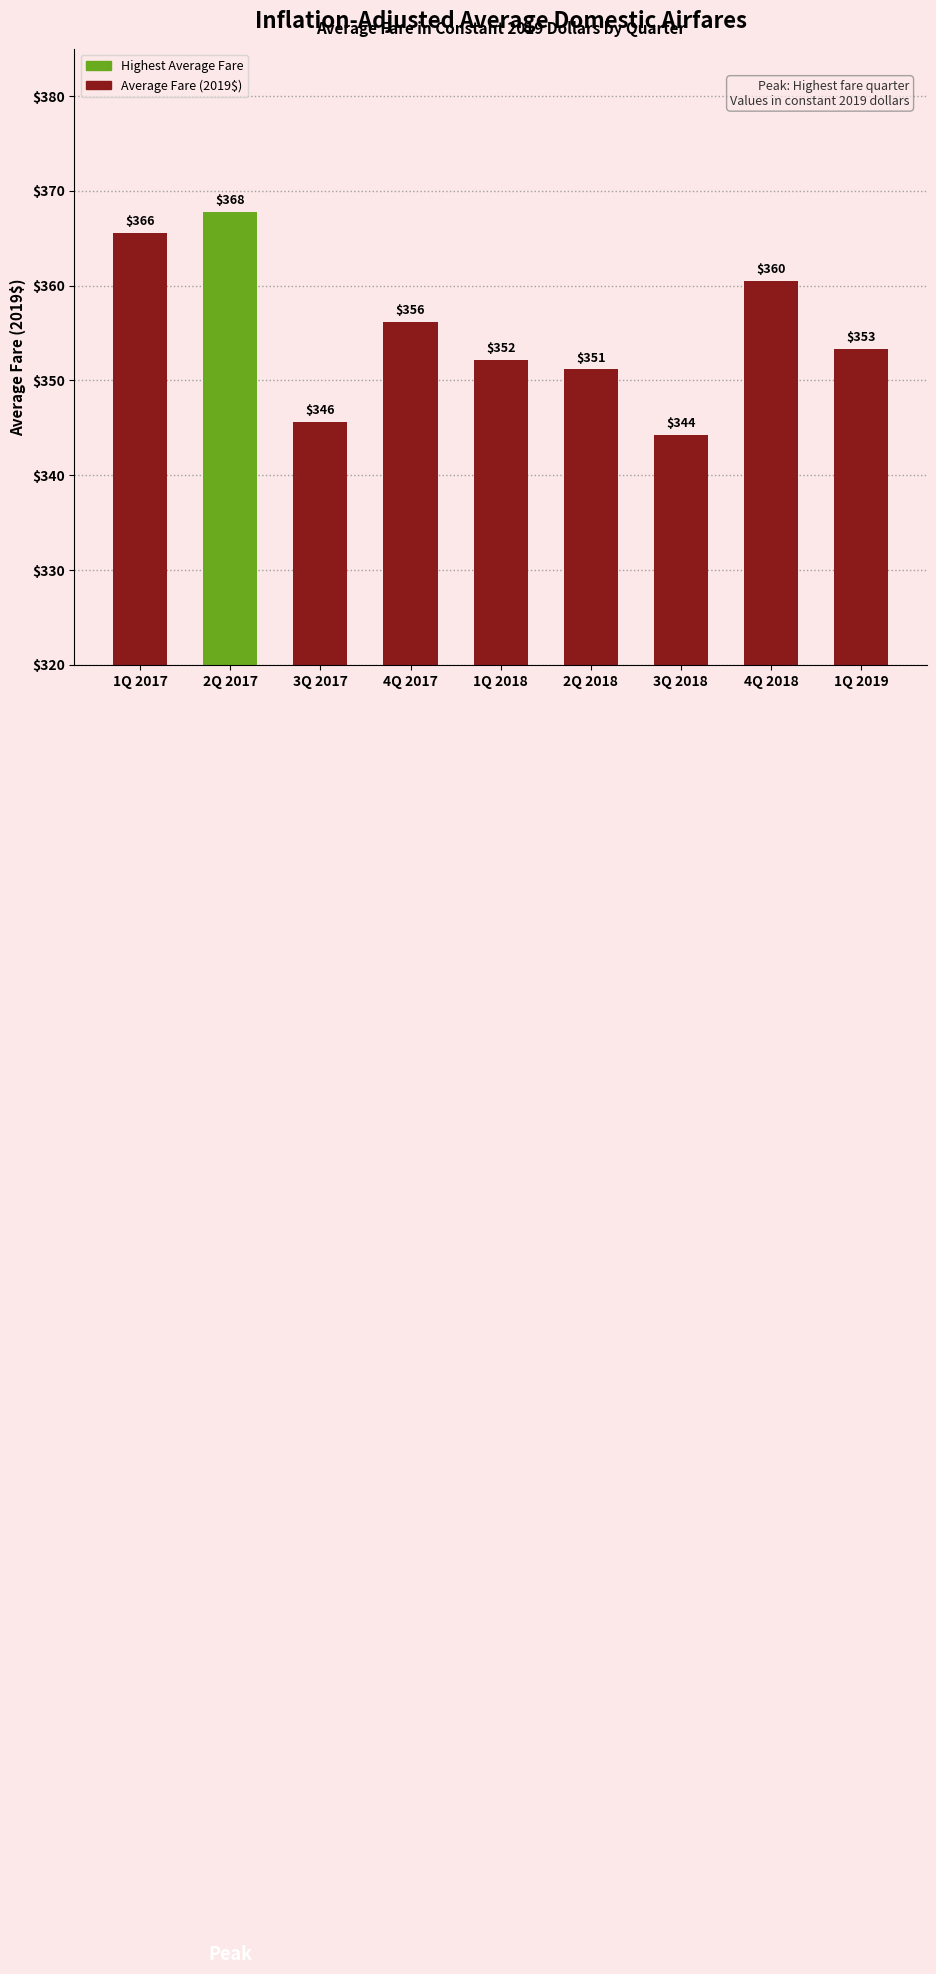

Where does the data first go above 353?

1Q 2017